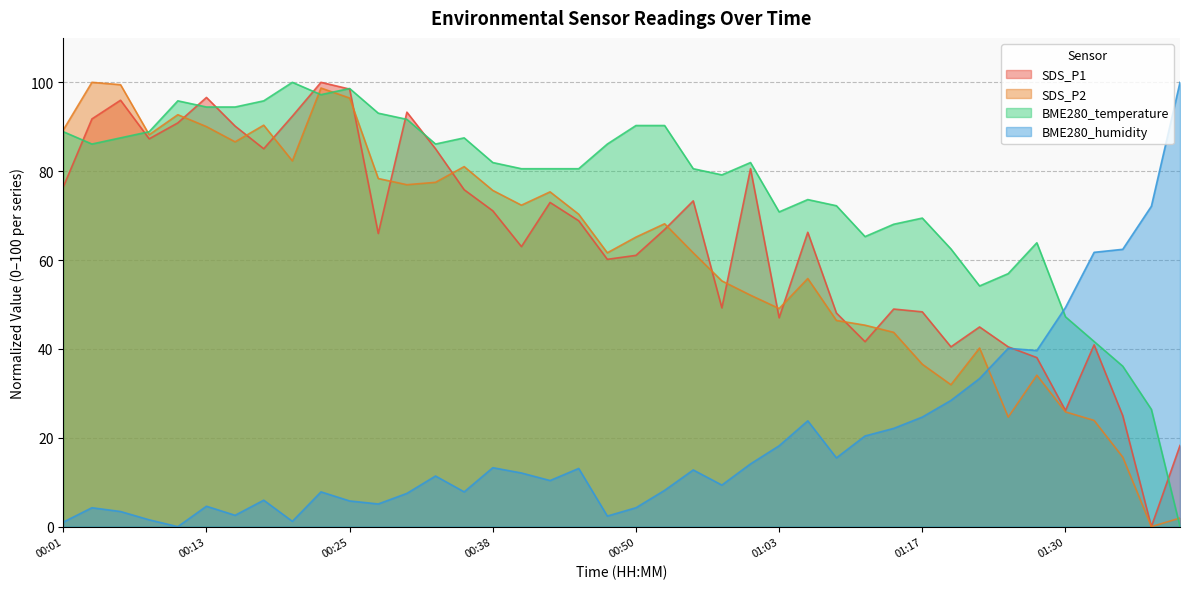

Where do SDS_P1 and BME280_humidity first cross each other?

01:24 and 01:27